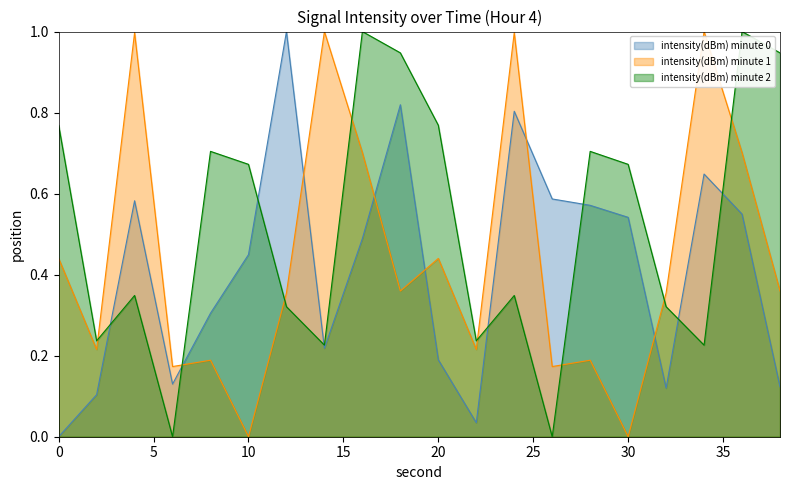

Where do intensity(dBm) minute 2 and intensity(dBm) minute 1 first cross each other?

2 and 4